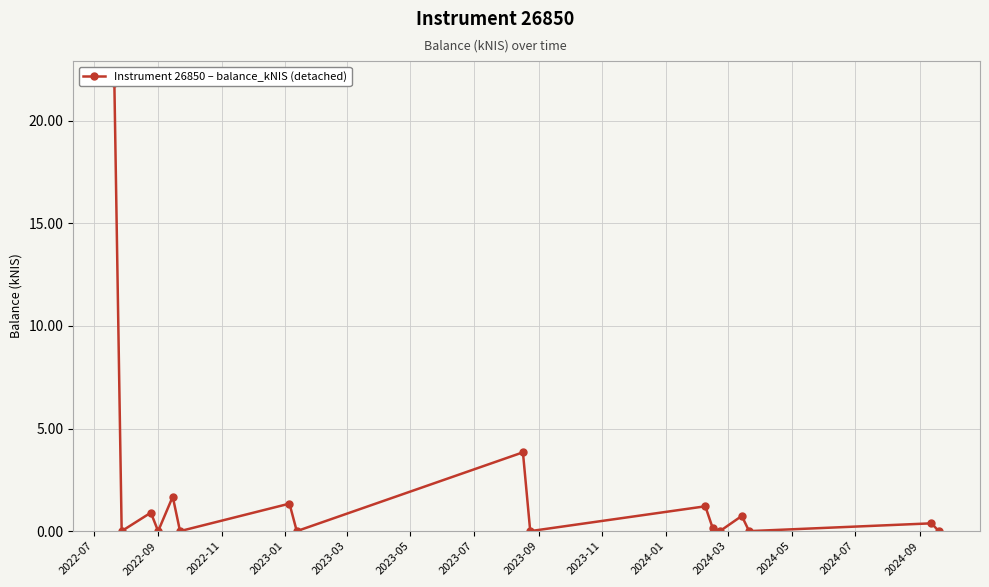

At which category does the chart reach its peak across all series?

2022-07